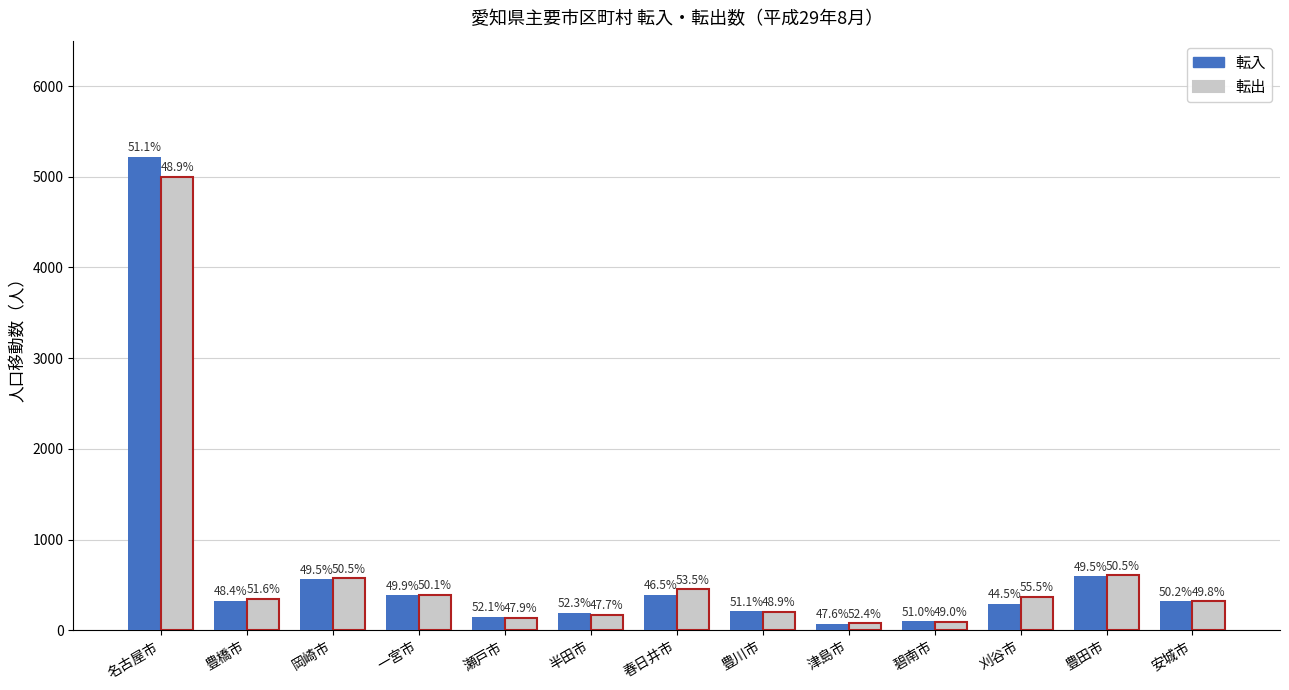

What are all the series names shown in the legend?

転入, 転出